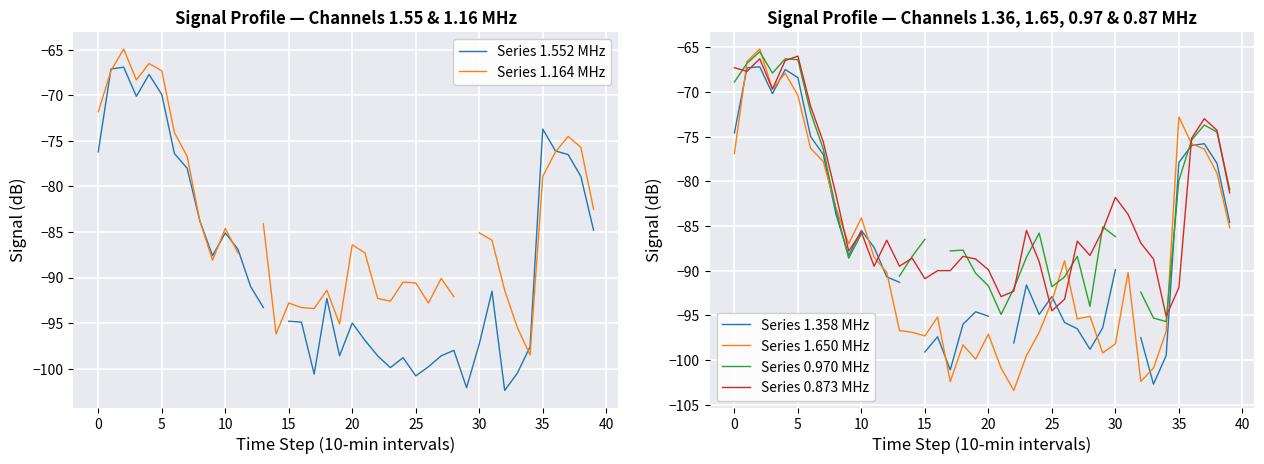

What are all the series names shown in the legend?

Series 1.552 MHz, Series 1.164 MHz, Series 1.358 MHz, Series 1.650 MHz, Series 0.970 MHz, Series 0.873 MHz